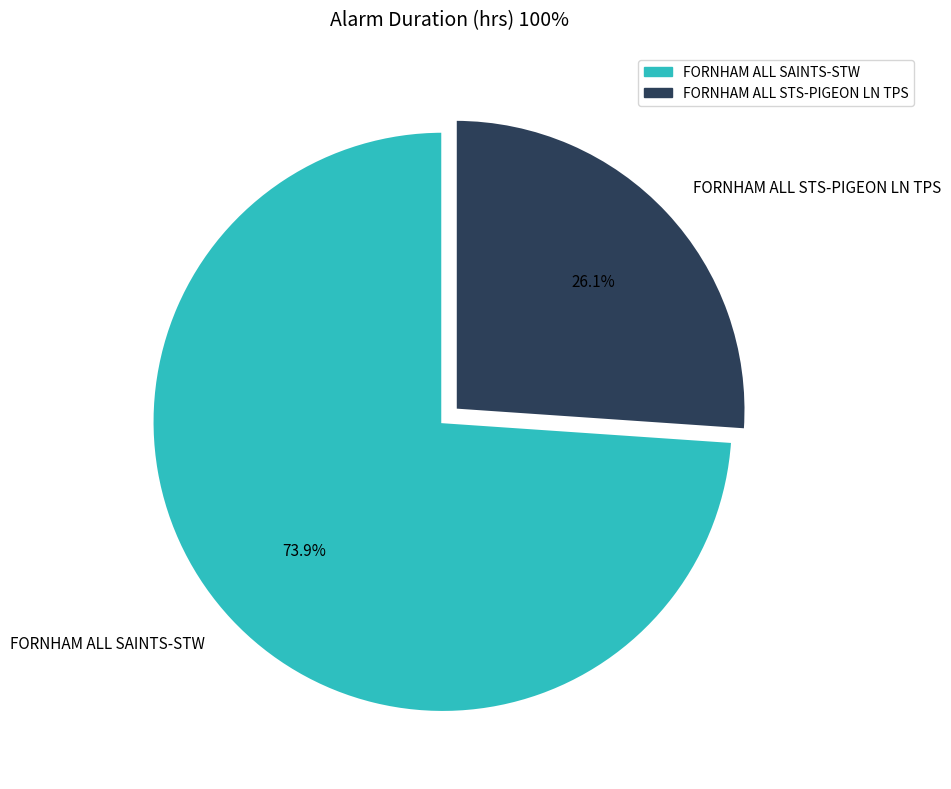

Is it true that FORNHAM ALL STS-PIGEON LN TPS is 35% of the pie?

False